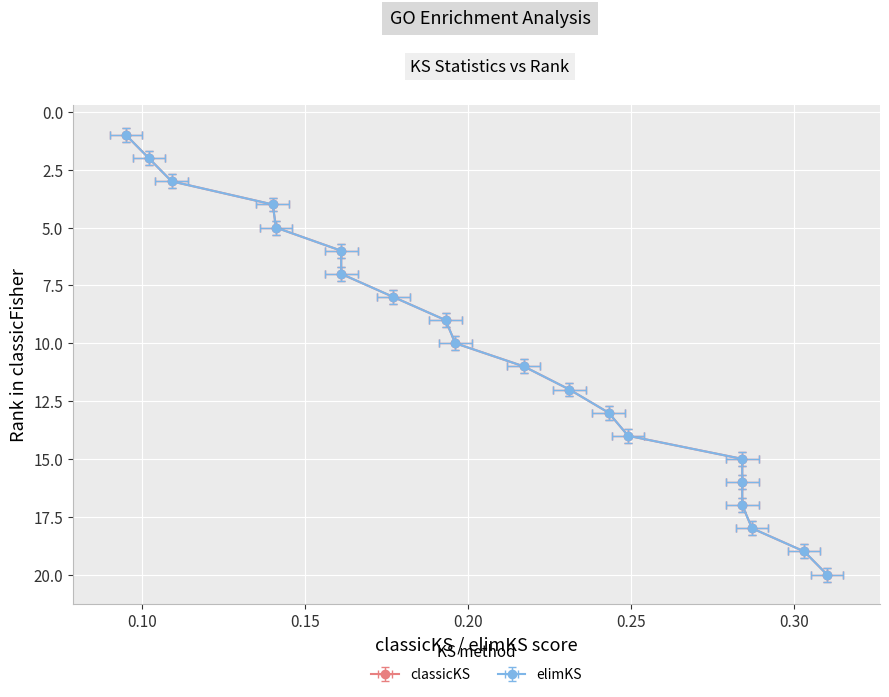

Is this an area chart (filled region under the line)?

No